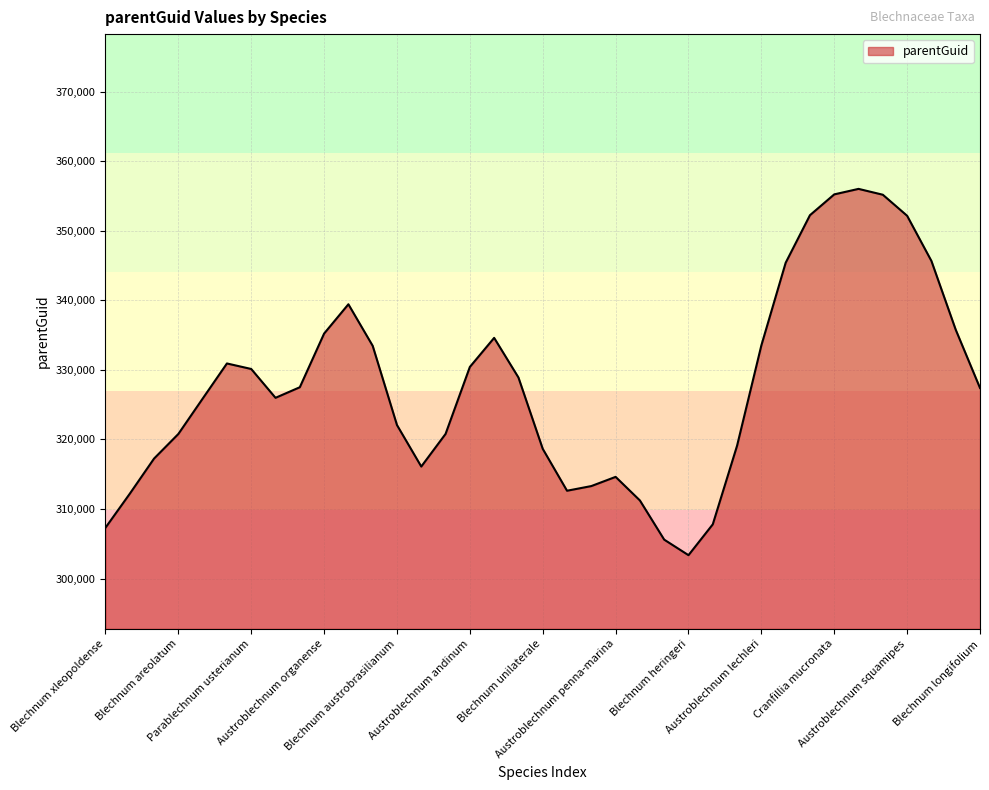

What is the difference between the maximum and minimum values?

52658